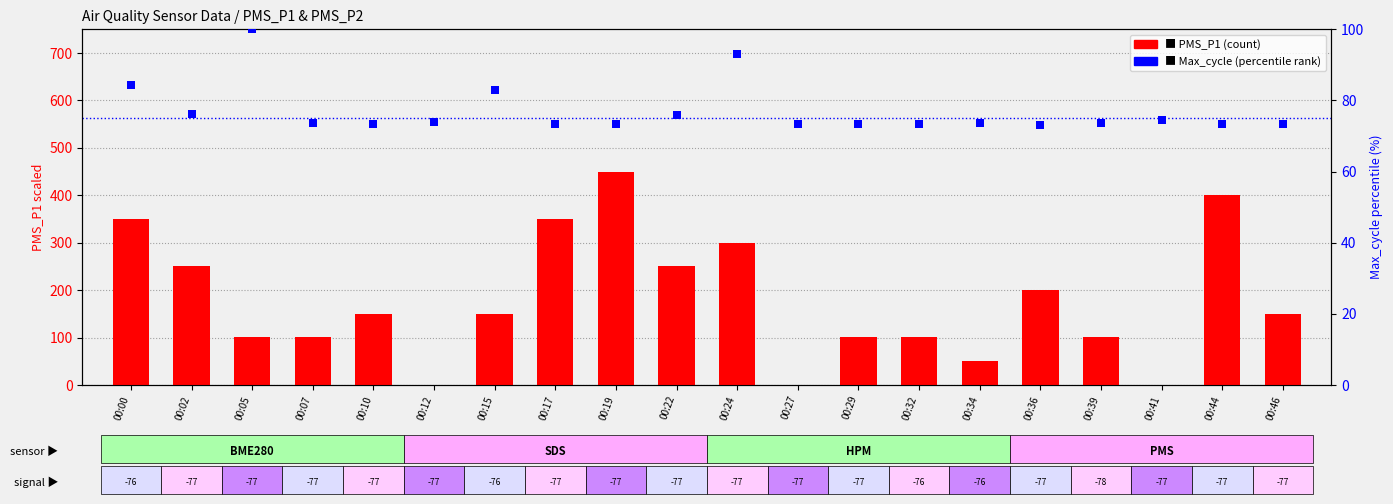

At how many categories does at least one series exceed 398?

2